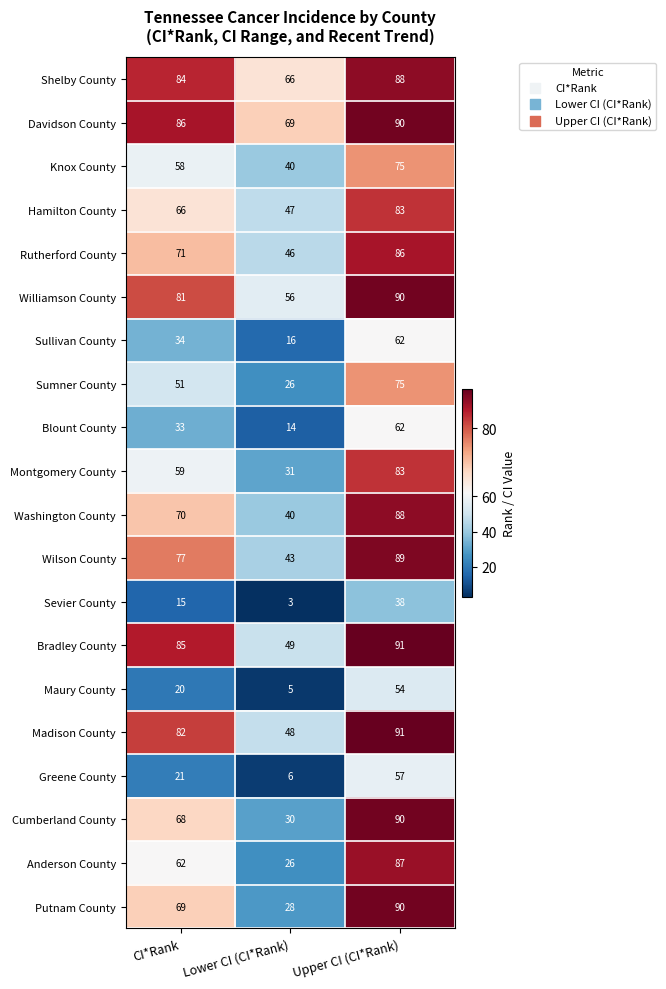

Read the Rutherford County value at CI*Rank, to the nearest 5.

70